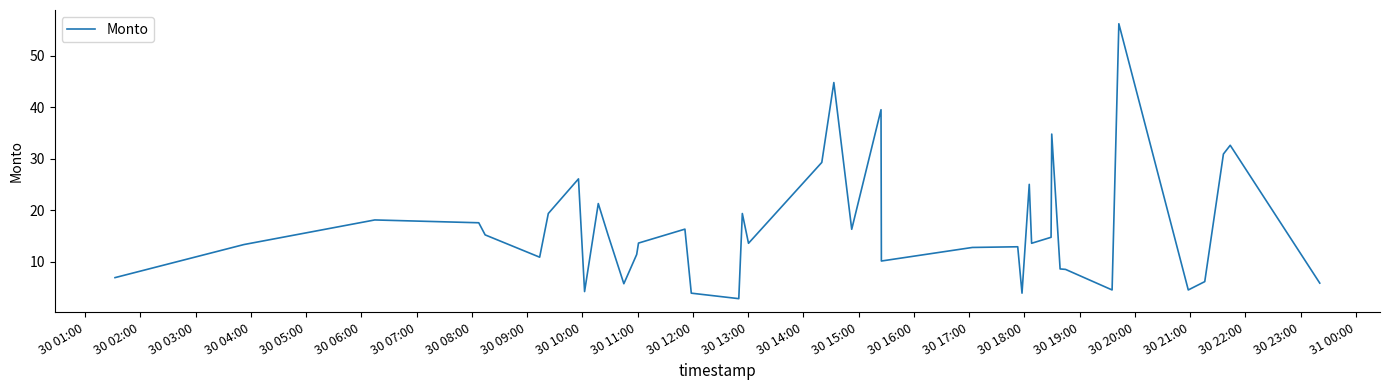

What is the greatest value displayed?

56.2